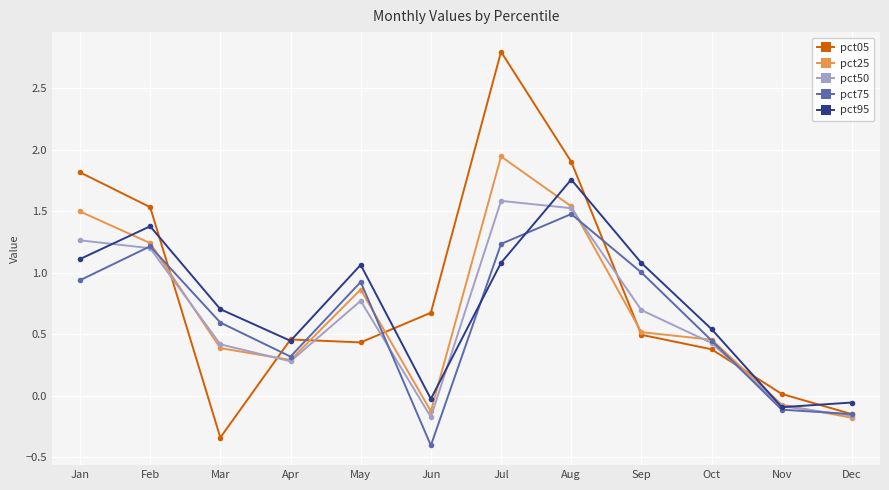

What is the minimum value shown in the chart?

-0.4